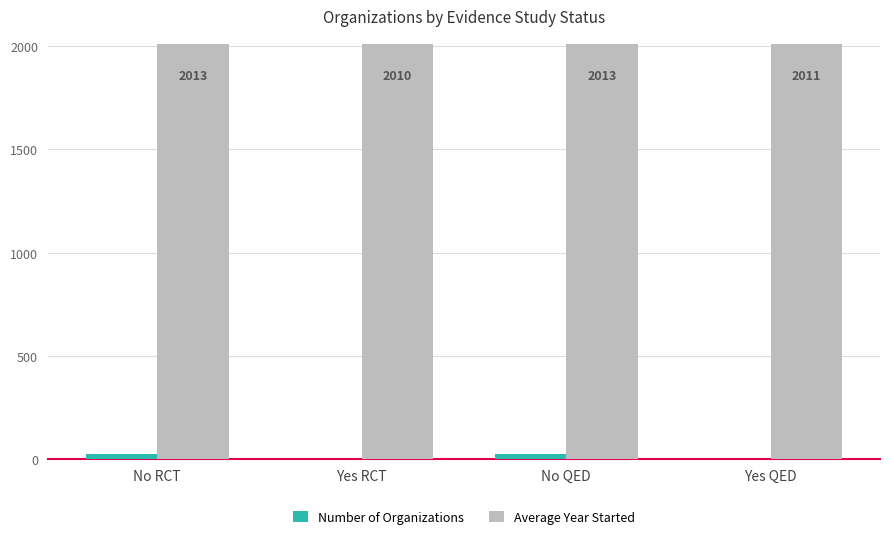

At which category is the sum across all series the highest?

No RCT